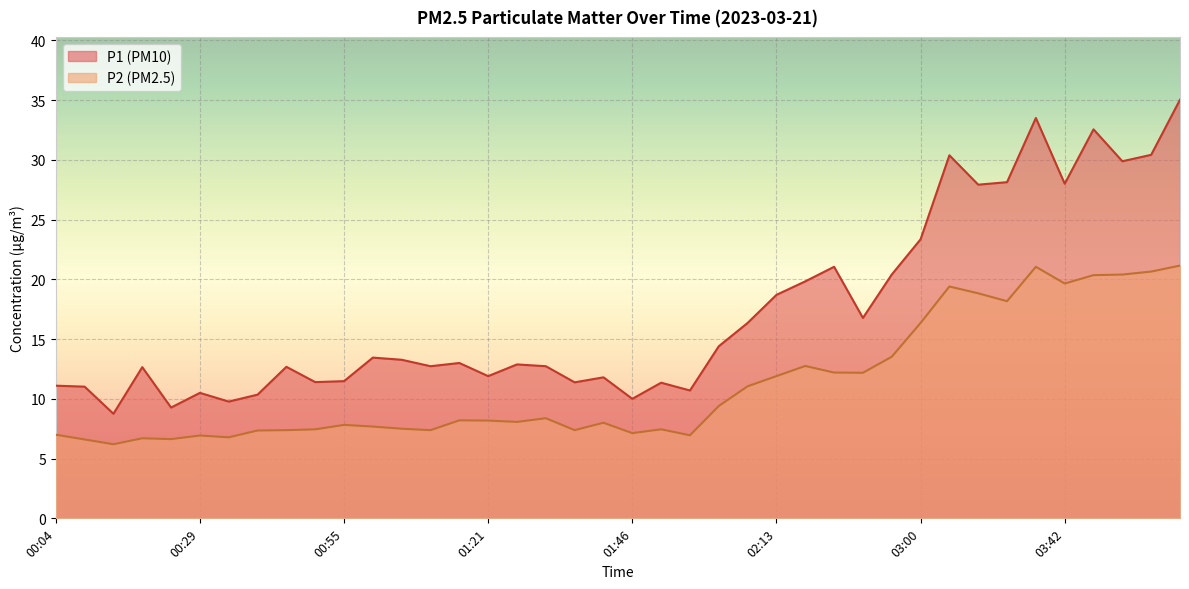

At which label does P2 reach its minimum?

00:14